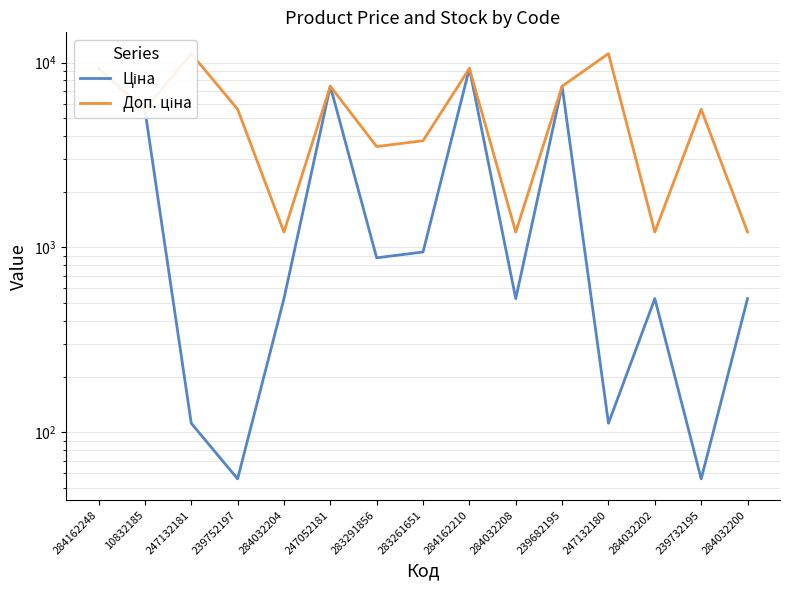

Is the value of Доп. ціна at 247052181 greater than the value of Ціна at 239752197?

Yes